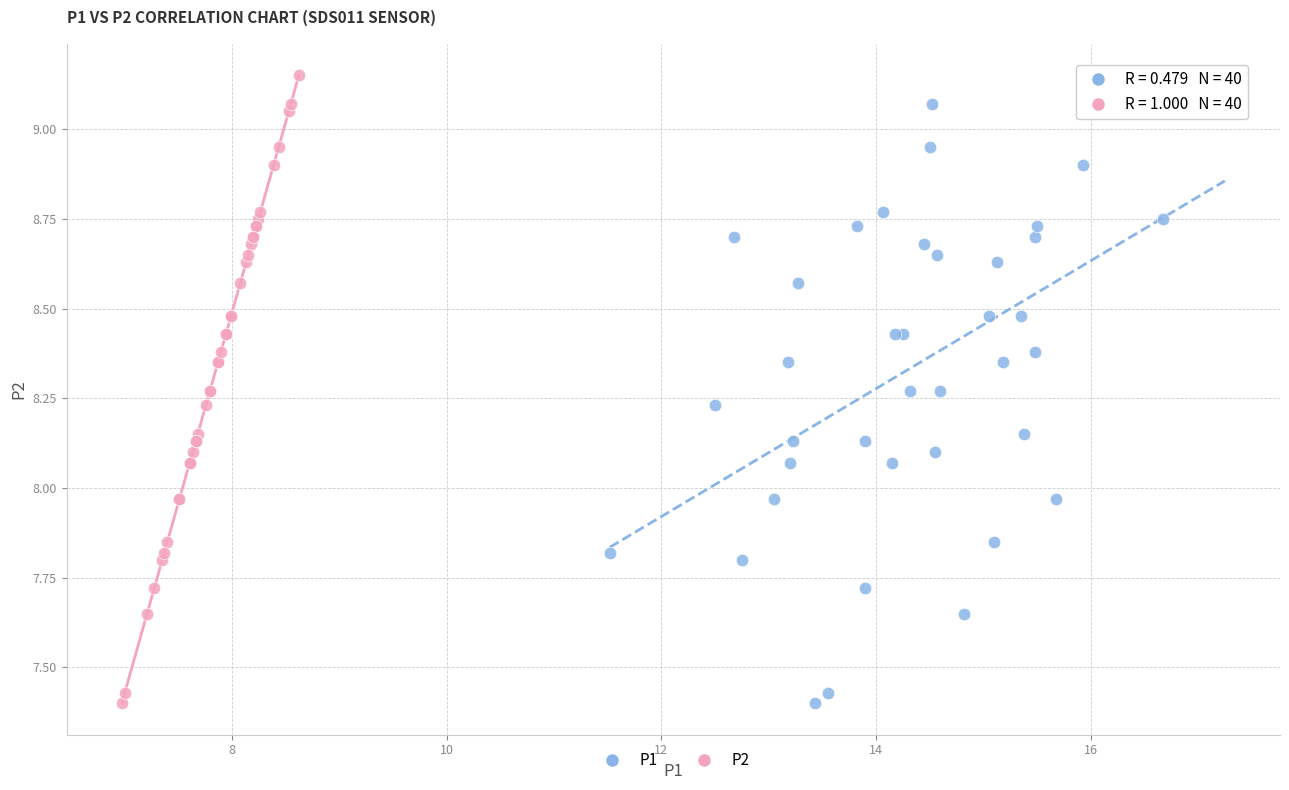

What are all the series names shown in the legend?

P1, P2